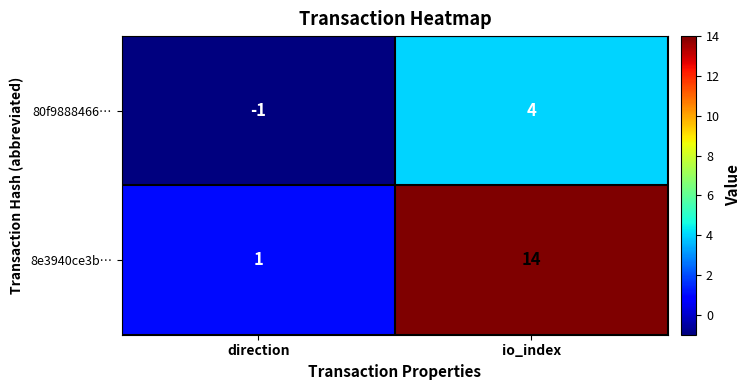

Reading left to right, extract all data points from this chart.

80f9888466…: -1	4
8e3940ce3b…: 1	14